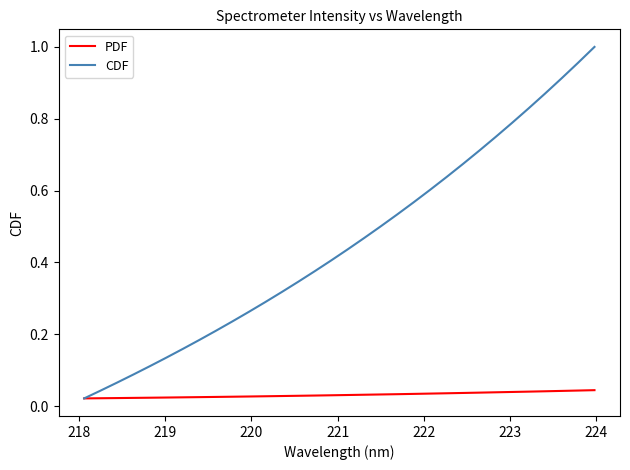

Which series has the largest total across all categories?

CDF